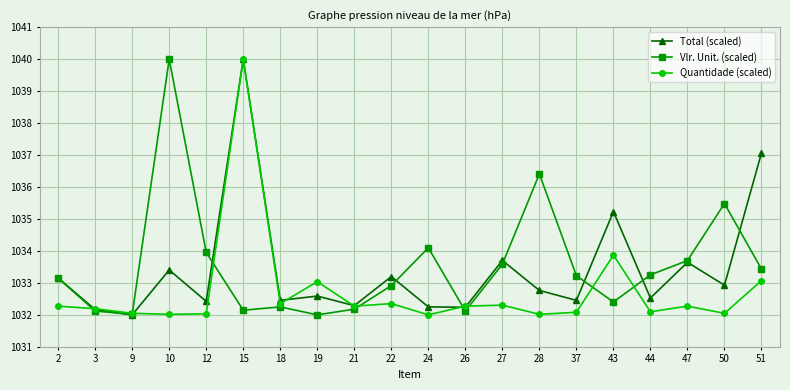

What is the maximum value shown in the chart?

1040.0